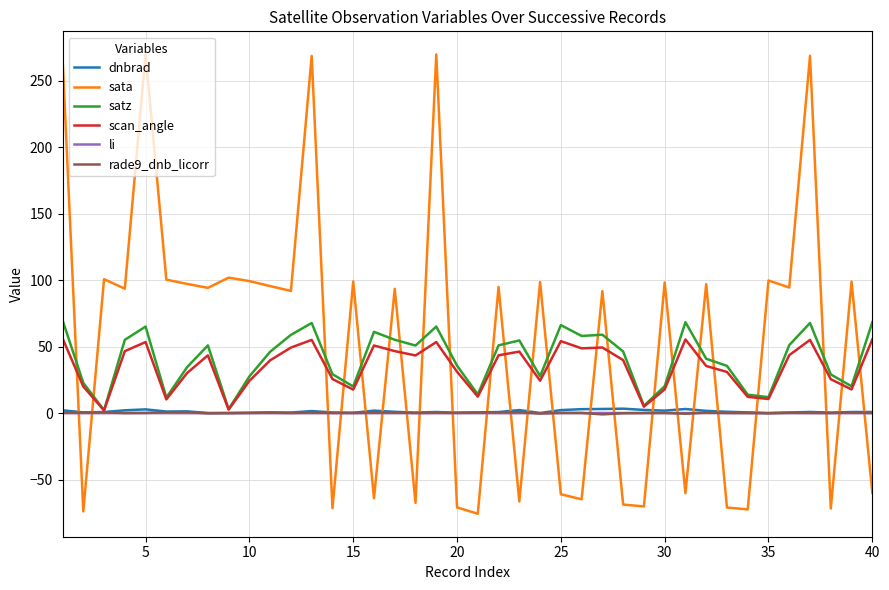

How many lines are shown in the chart?

6